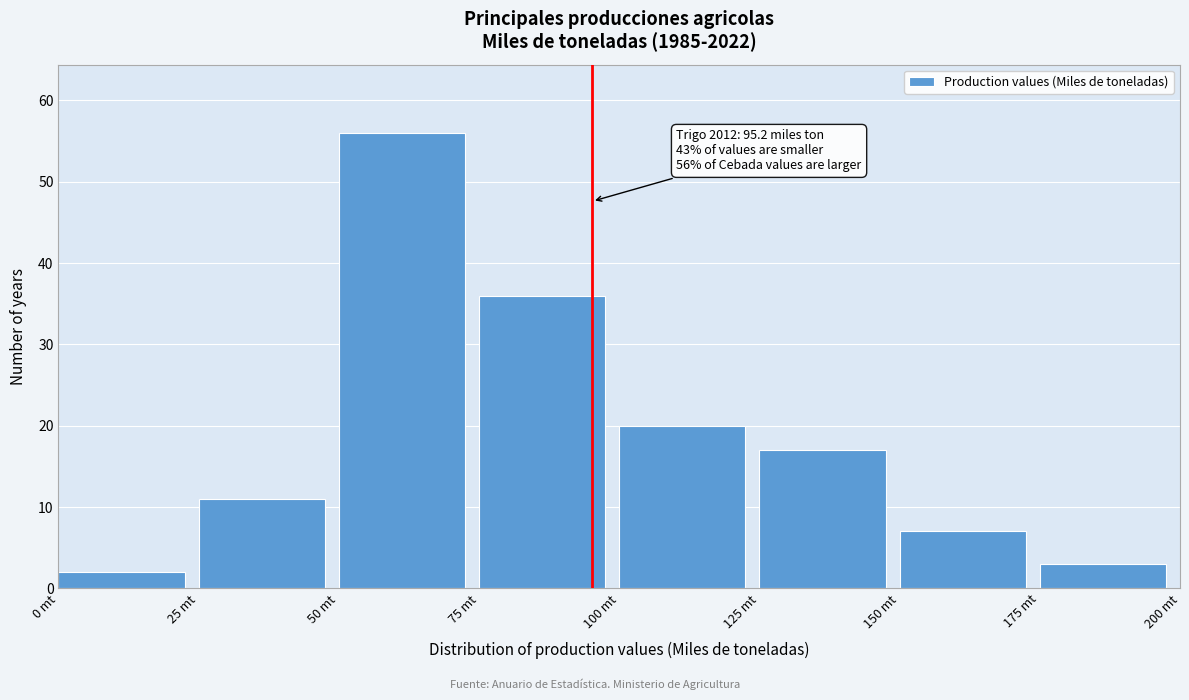

Which range on the x-axis has the tallest bar?

50 to 75